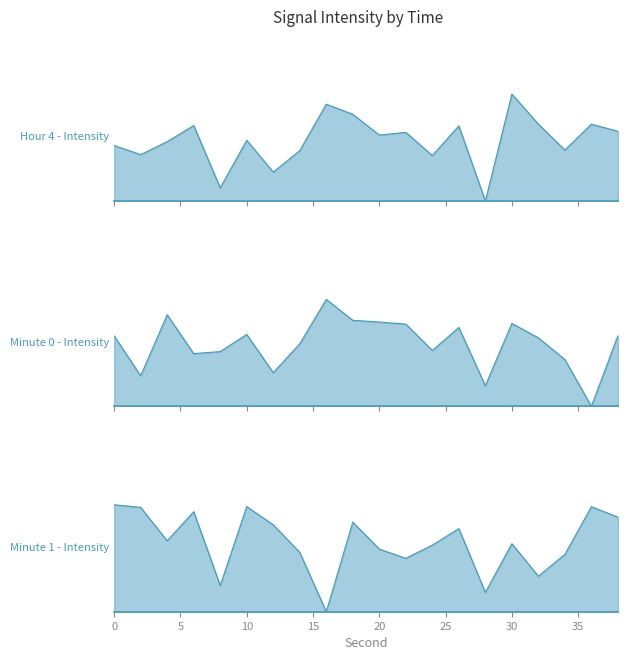

What is the average value of the Minute 0 - Intensity series?

12.4